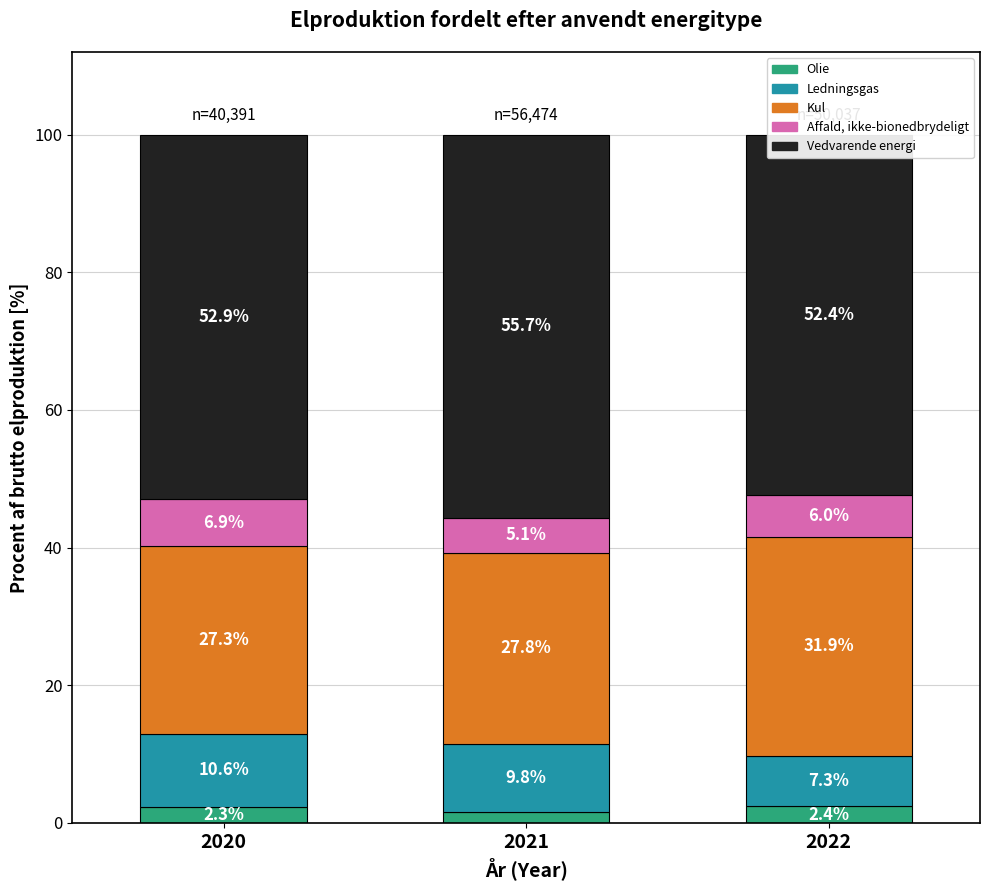

Count the number of categories in the chart.

3